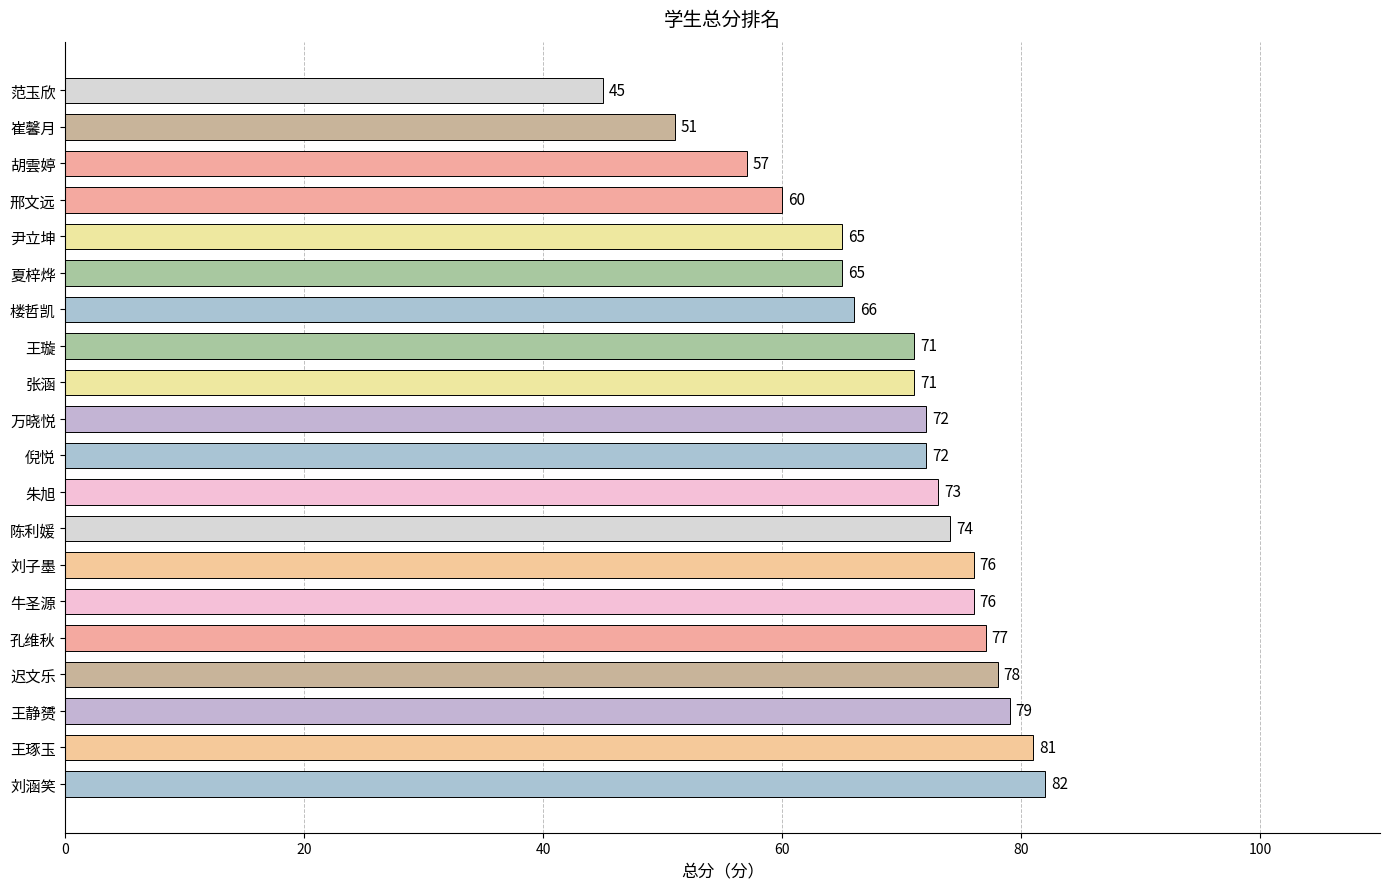

Read the value at 朱旭, to the nearest 10.

70